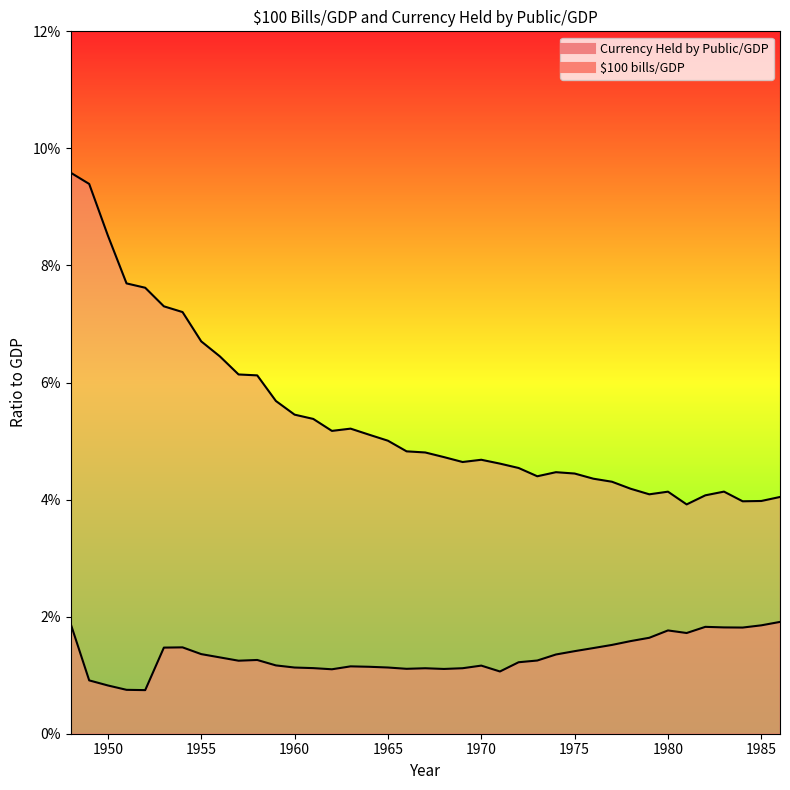

Reading right to left, what are all the values shown in this chart?

$100 bills/GDP: 0.0	0.0	0.0	0.0	0.0	0.0	0.0	0.0	0.0	0.0	0.0	0.0	0.0	0.0	0.0	0.0	0.0	0.0	0.0	0.0	0.0	0.0	0.0	0.0	0.0	0.0	0.0	0.0	0.0	0.0	0.0	0.0	0.0	0.0	0.0	0.0	0.0	0.0	0.0
Currency Held by Public/GDP: 0.0	0.0	0.0	0.0	0.0	0.0	0.0	0.0	0.0	0.0	0.0	0.0	0.0	0.0	0.0	0.0	0.0	0.0	0.0	0.0	0.0	0.1	0.1	0.1	0.1	0.1	0.1	0.1	0.1	0.1	0.1	0.1	0.1	0.1	0.1	0.1	0.1	0.1	0.1